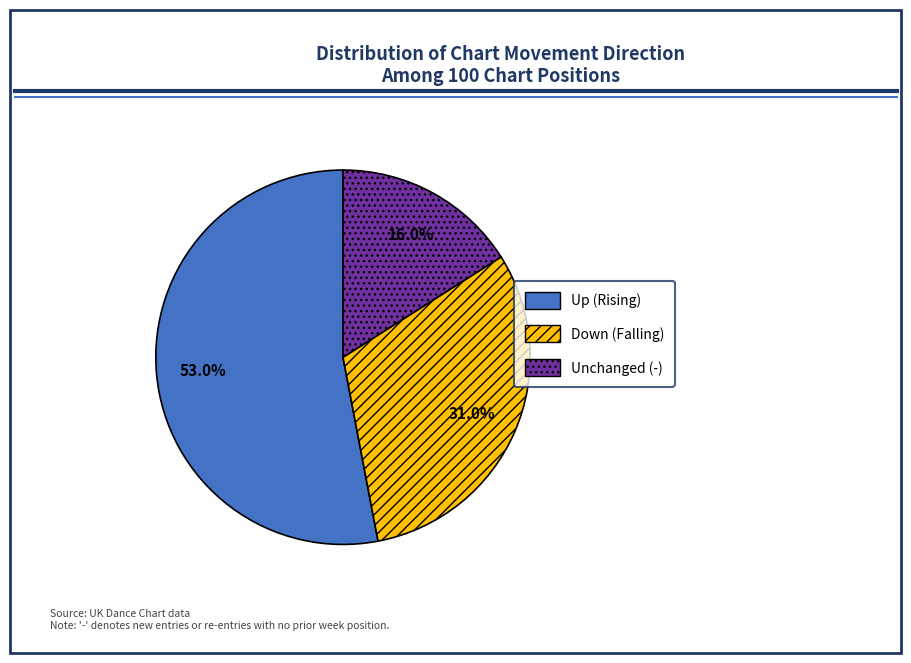

Is there any slice that represents more than half of the pie?

Yes